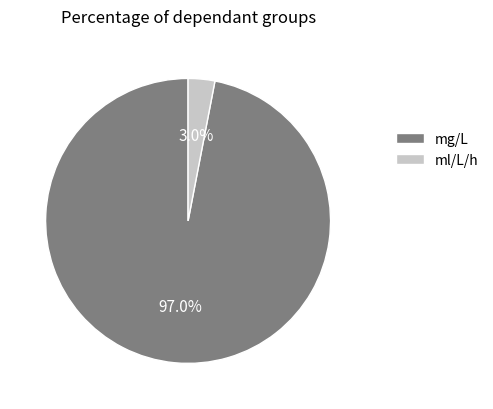

Which has a higher value, ml/L/h or mg/L?

mg/L